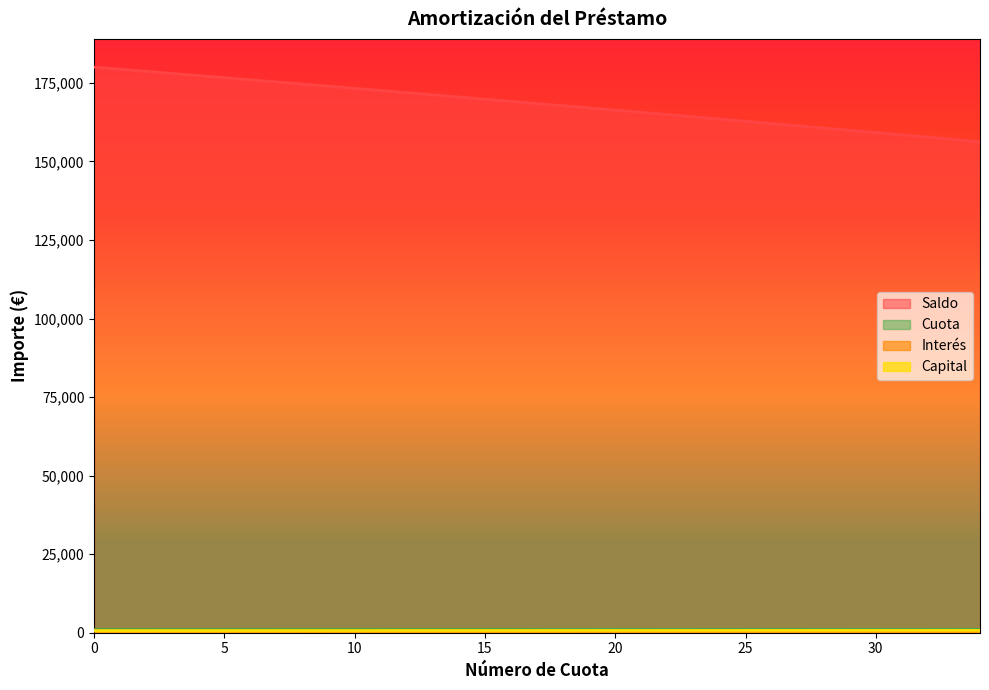

Does the chart display data point markers on the line(s)?

No